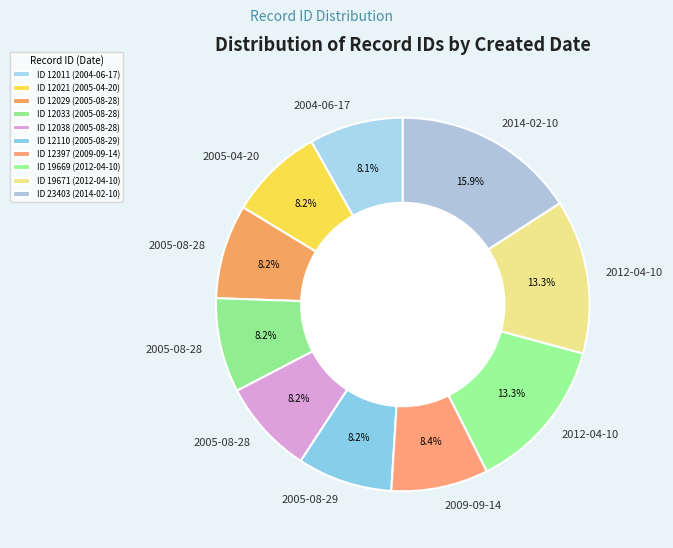

How many slices are in this pie chart?

10